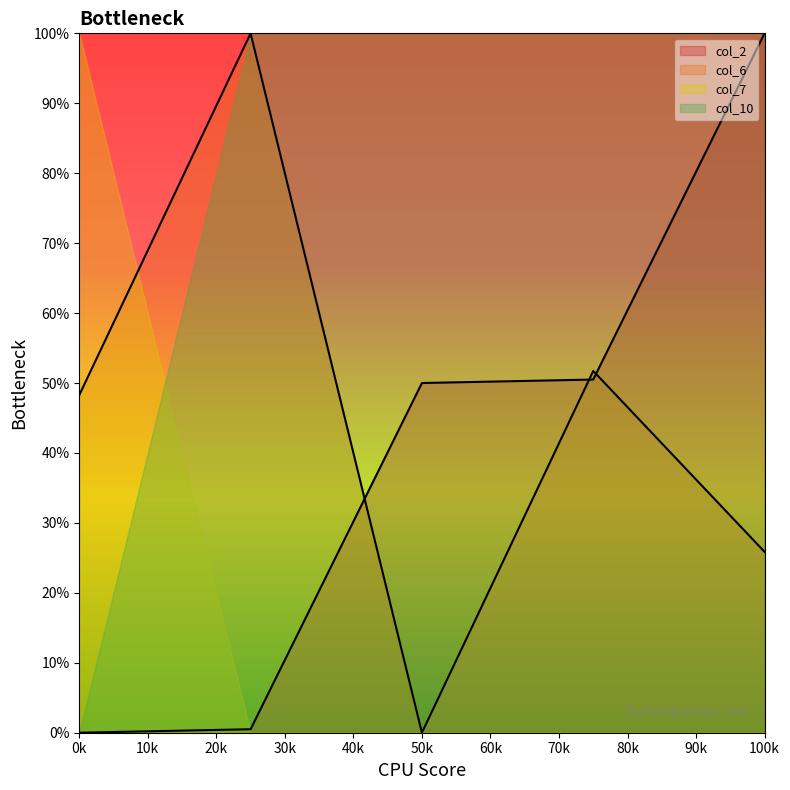

Where does the col_6 series first go above 48?

0k